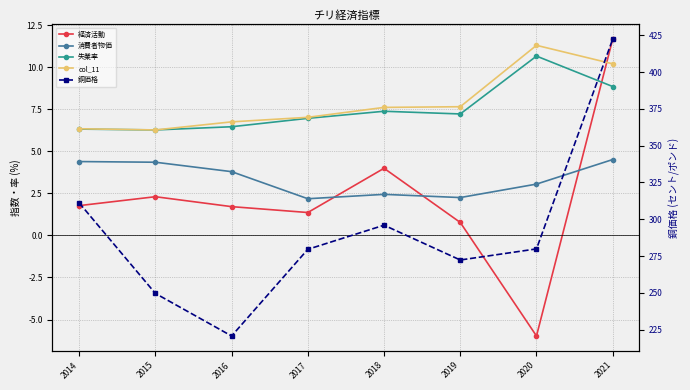

What is the highest value of the 失業率 series?

10.7